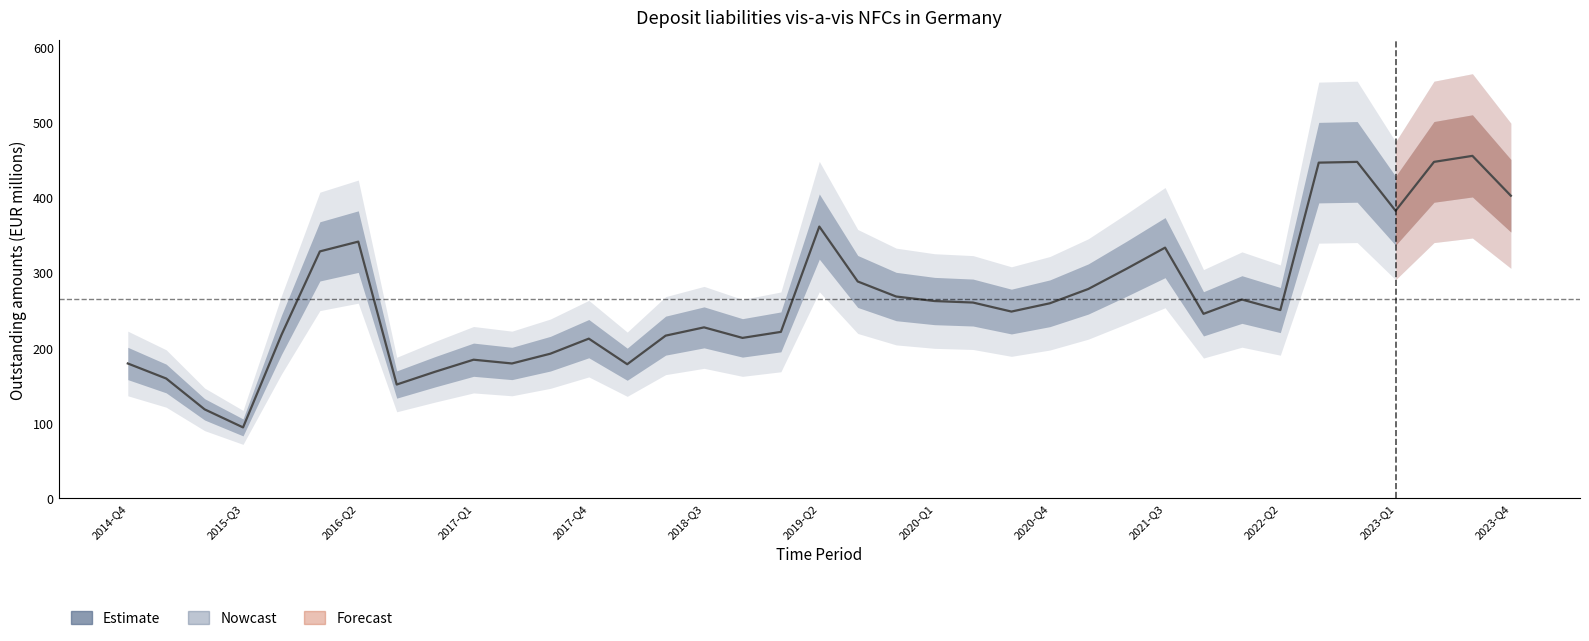

At which label does the data first exceed 250?

2018-Q3